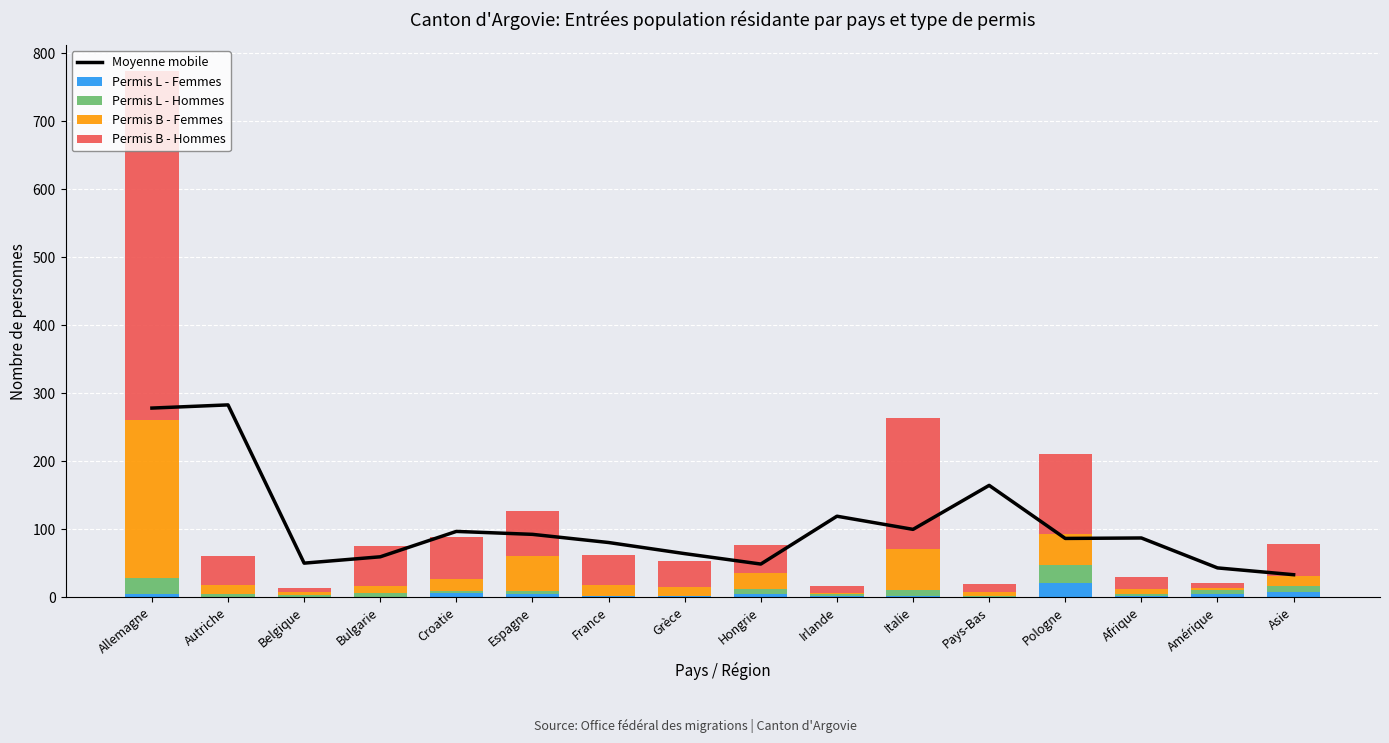

What is the label of the 10th bar from the right?

France